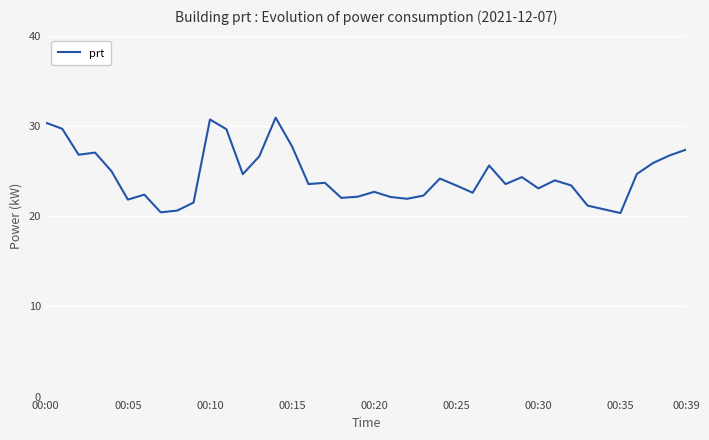

What is the smallest value displayed?

20.3